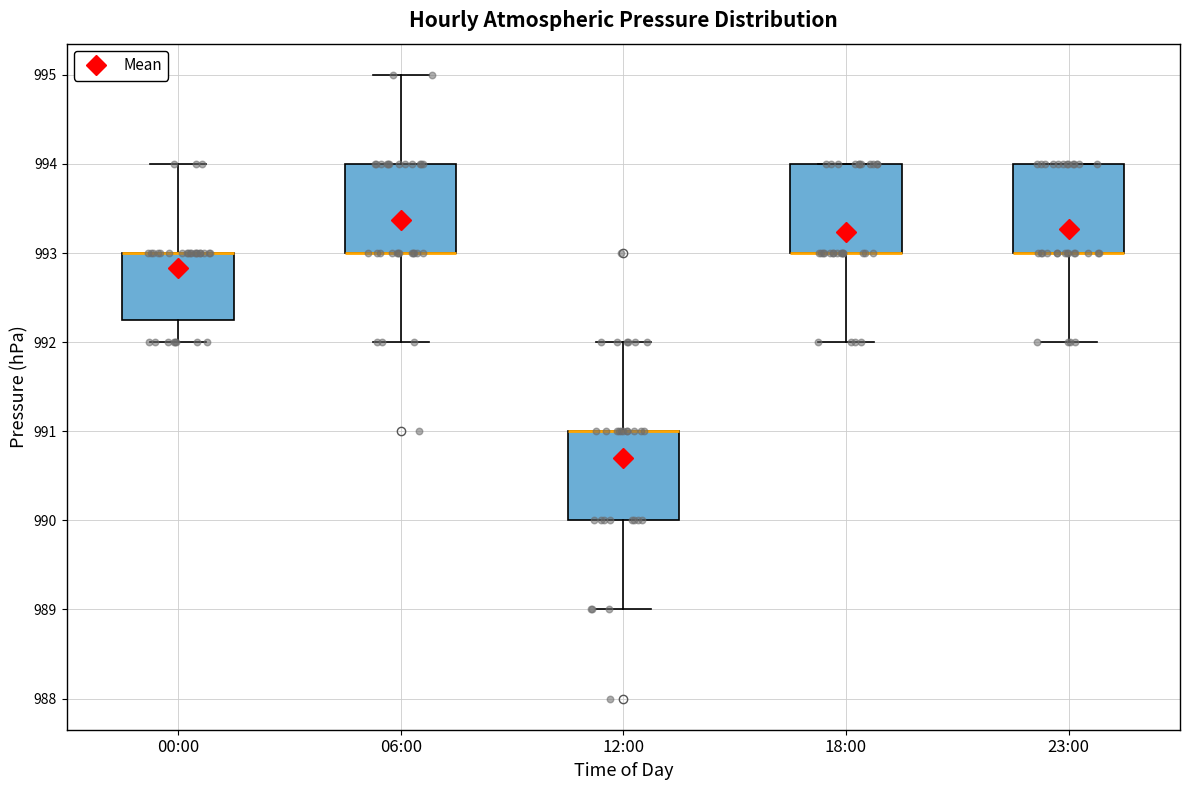

Where does the lower whisker of the box for 18:00 end on the y-axis? The values are not printed on the chart, so give them approximately, as read against the axis.

992.0